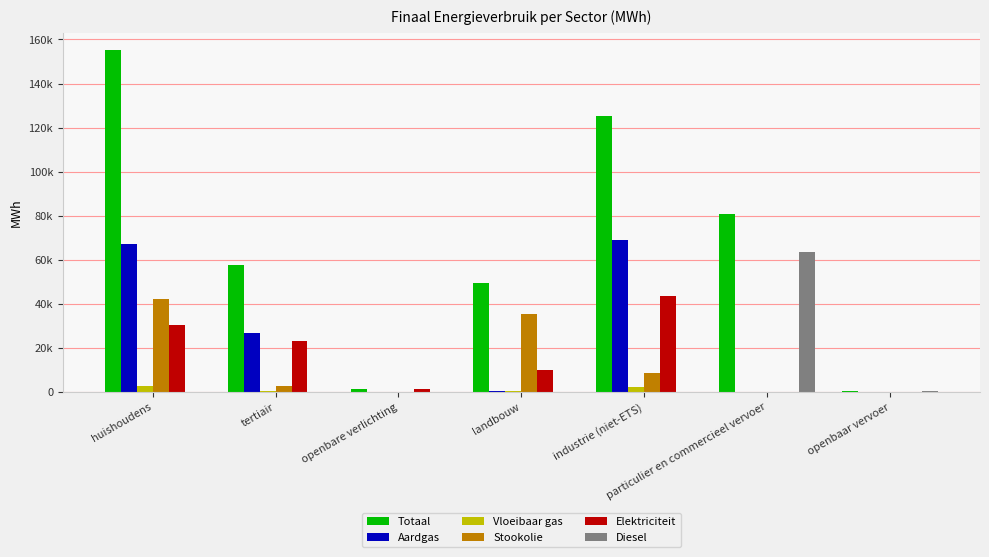

Which series changed the most between huishoudens and openbaar vervoer?

Totaal